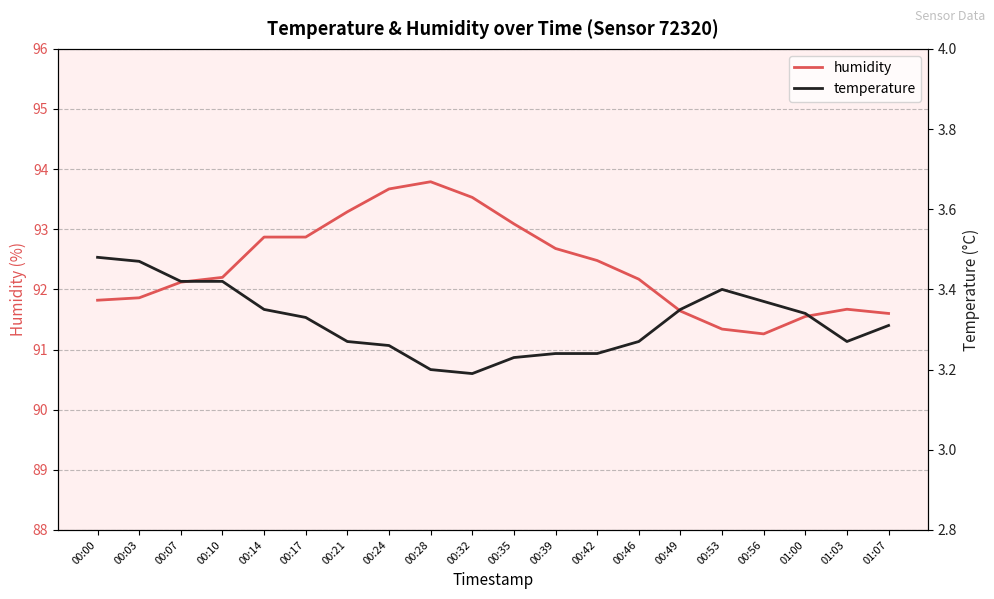

What is the label of the 20th point from the right?

00:00